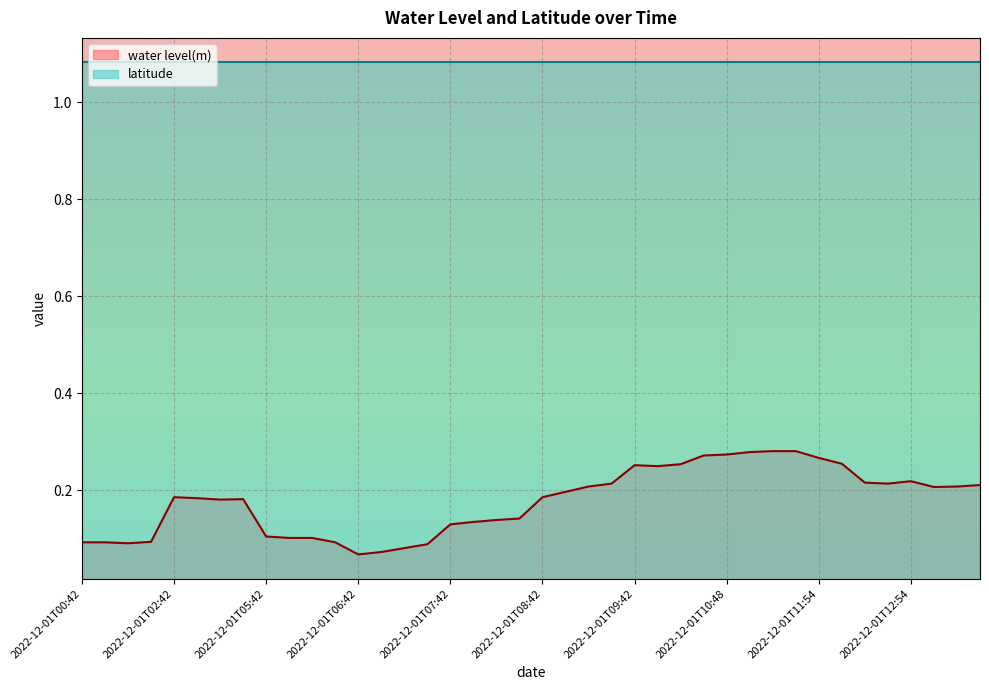

How many interior local valleys (lower than both neighbors) does the data have?

6